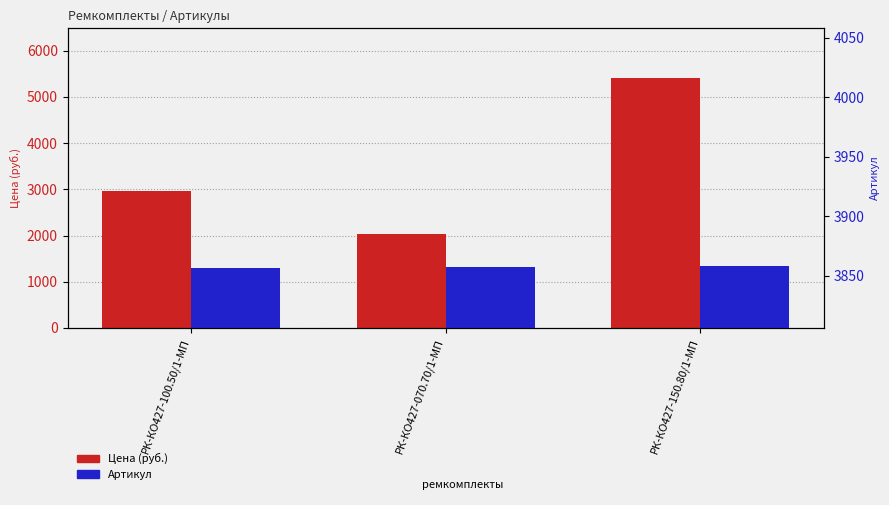

What is the highest value of the Цена (руб.) series?

5405.9